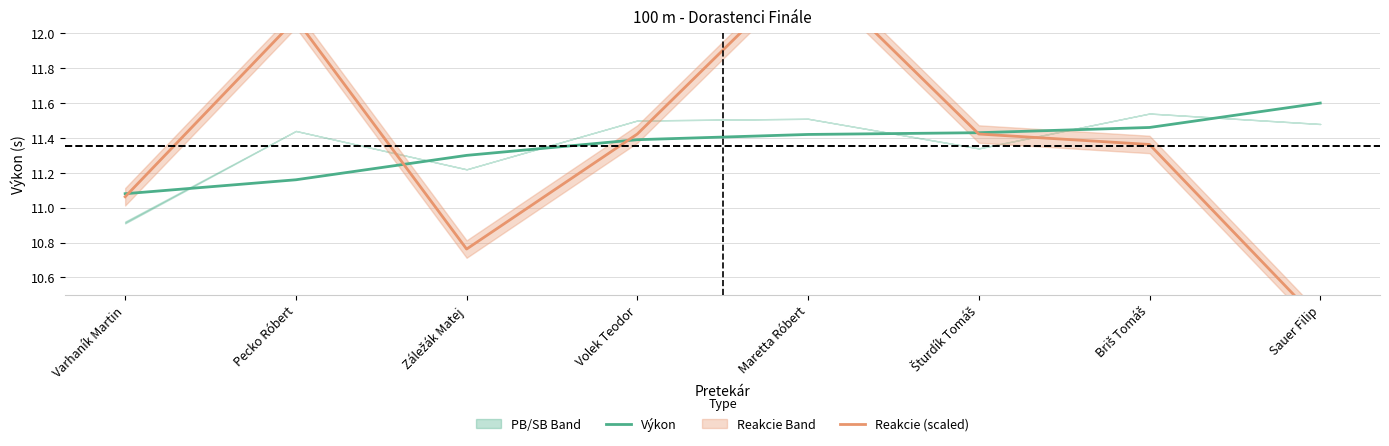

Reading right to left, transcribe all the data shown in this chart.

Výkon: Sauer Filip=11.6	Briš Tomáš=11.5	Šturdík Tomáš=11.4	Maretta Róbert=11.4	Volek Teodor=11.4	Záležák Matej=11.3	Pecko Róbert=11.2	Varhaník Martin=11.1
Reakcie (scaled): Sauer Filip=10.3	Briš Tomáš=11.4	Šturdík Tomáš=11.4	Maretta Róbert=12.4	Volek Teodor=11.4	Záležák Matej=10.8	Pecko Róbert=12.1	Varhaník Martin=11.1